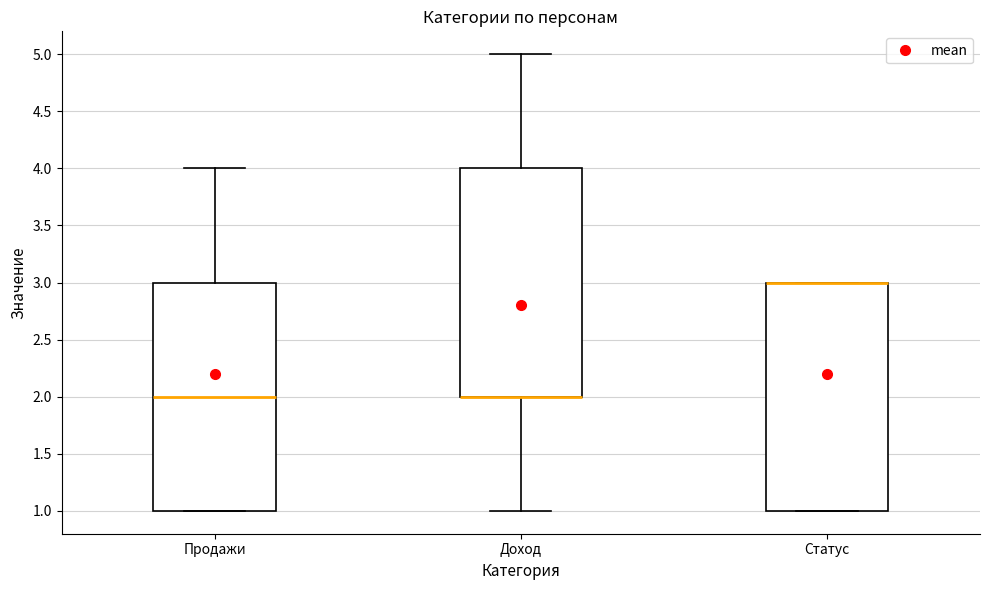

Where does the median line of the box for Продажи sit on the y-axis? The values are not printed on the chart, so give them approximately, as read against the axis.

2